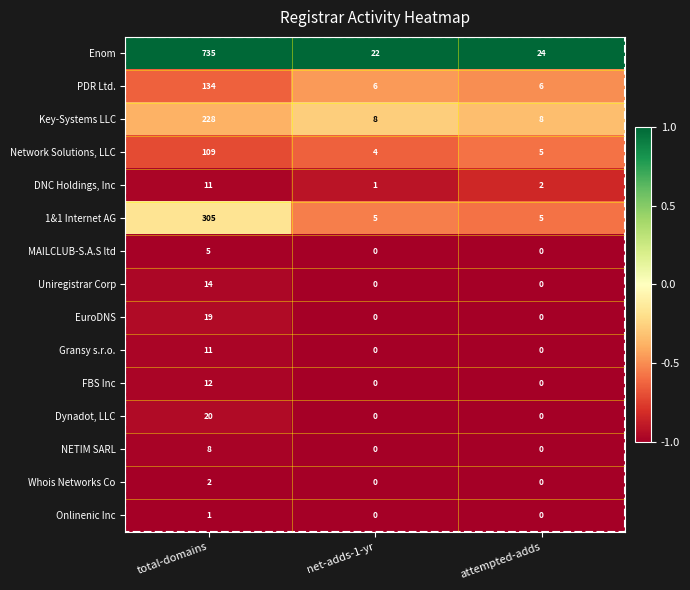

Between total-domains and net-adds-1-yr, which series saw the biggest shift?

Enom